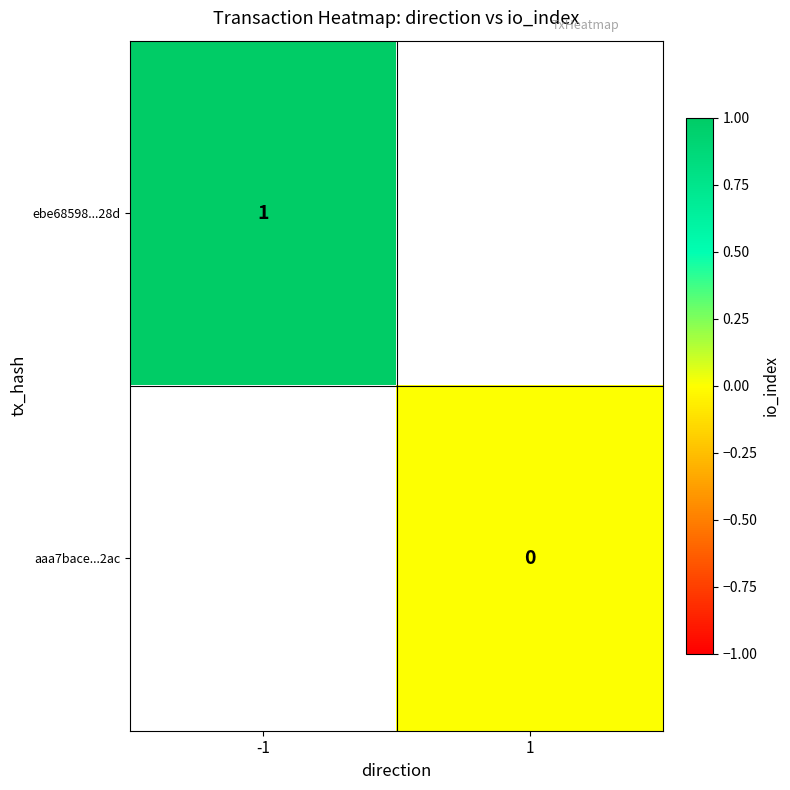

The value of ebe68598...28d at -1 is 0.5. True or false?

False